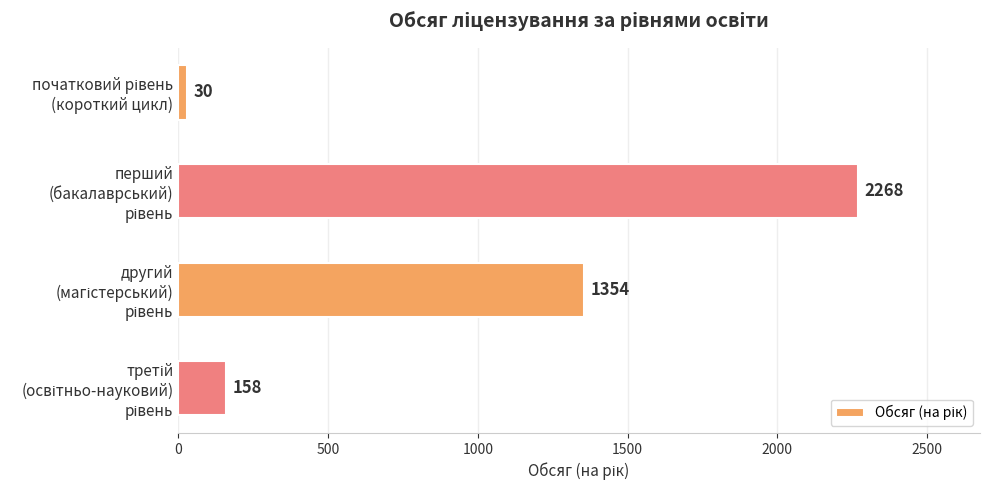

What is the difference between the maximum and minimum values?

2238